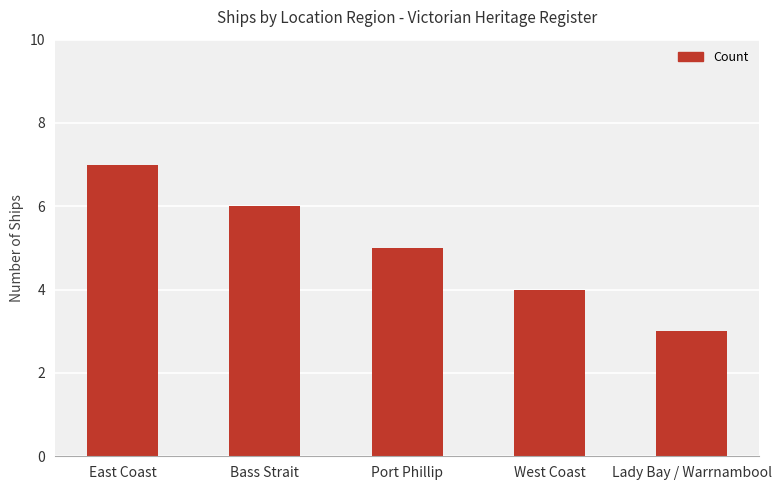

What is the sum of all values?

25